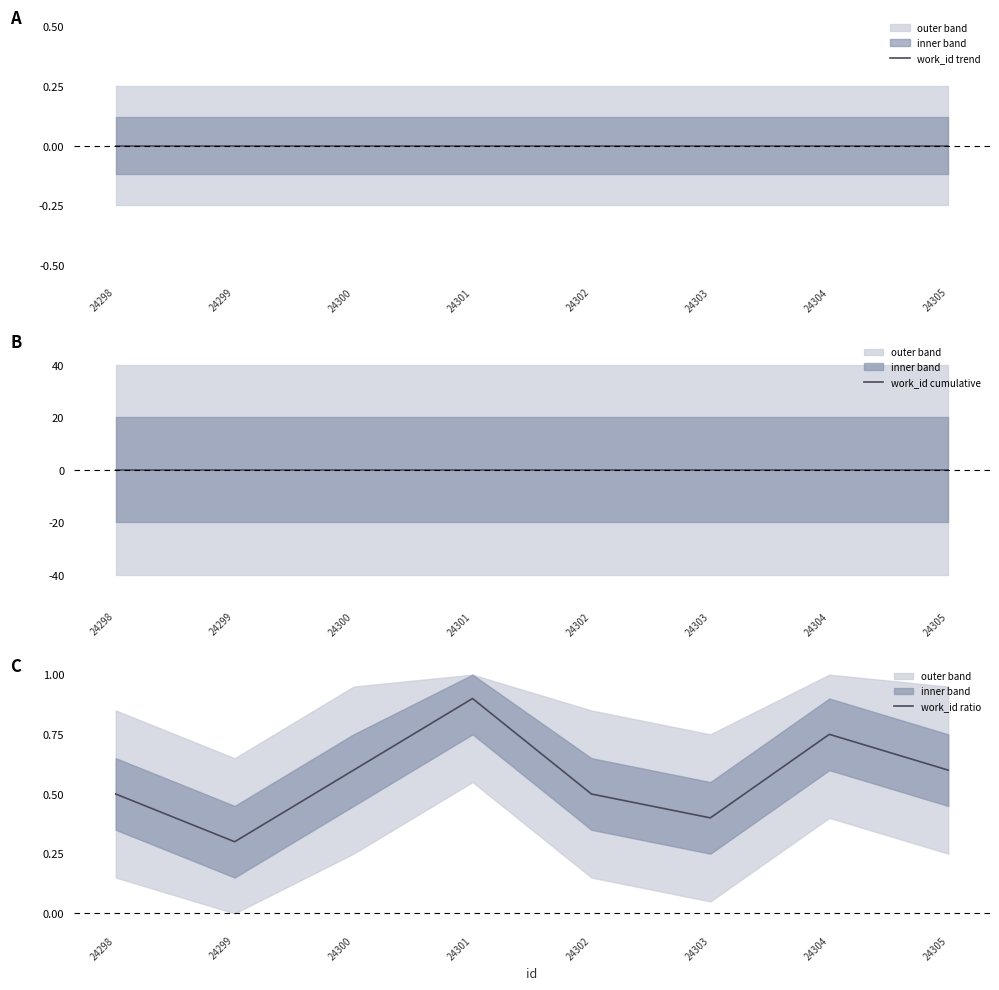

At which category does work_id ratio reach its first local valley?

24299